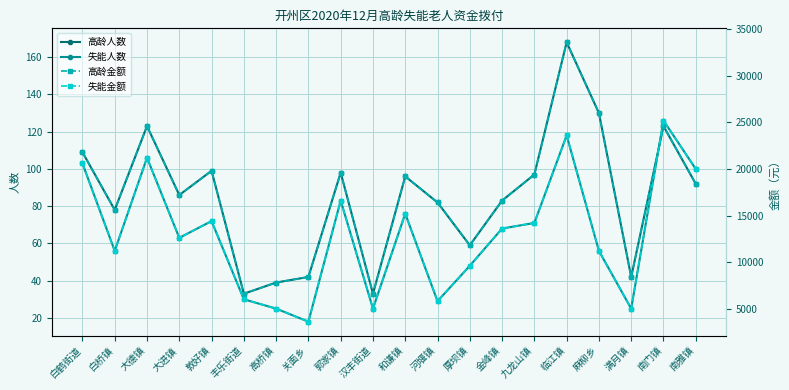

How many data points in 失能金额 are less than 13600?

10